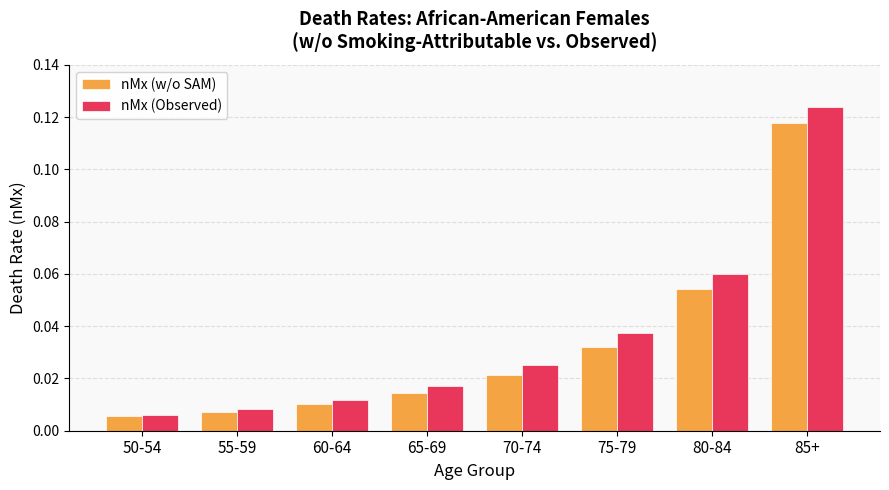

What is the sum of all nMx (w/o SAM) values?

0.3